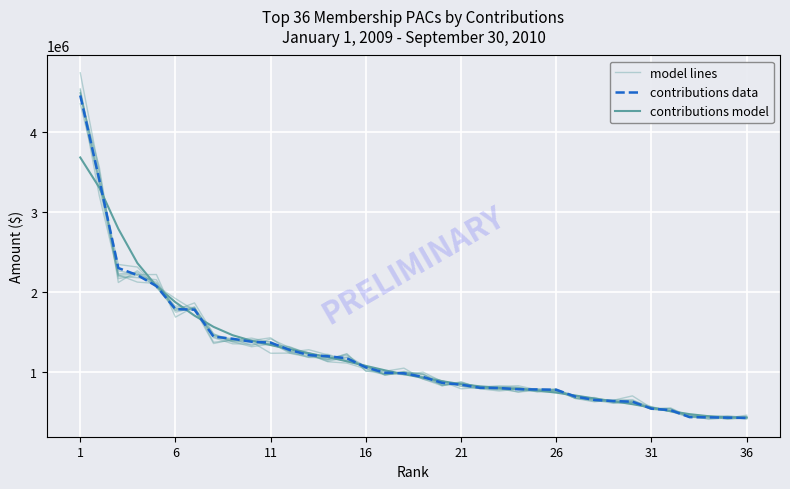

What are all the series names shown in the legend?

model lines, contributions data, contributions model